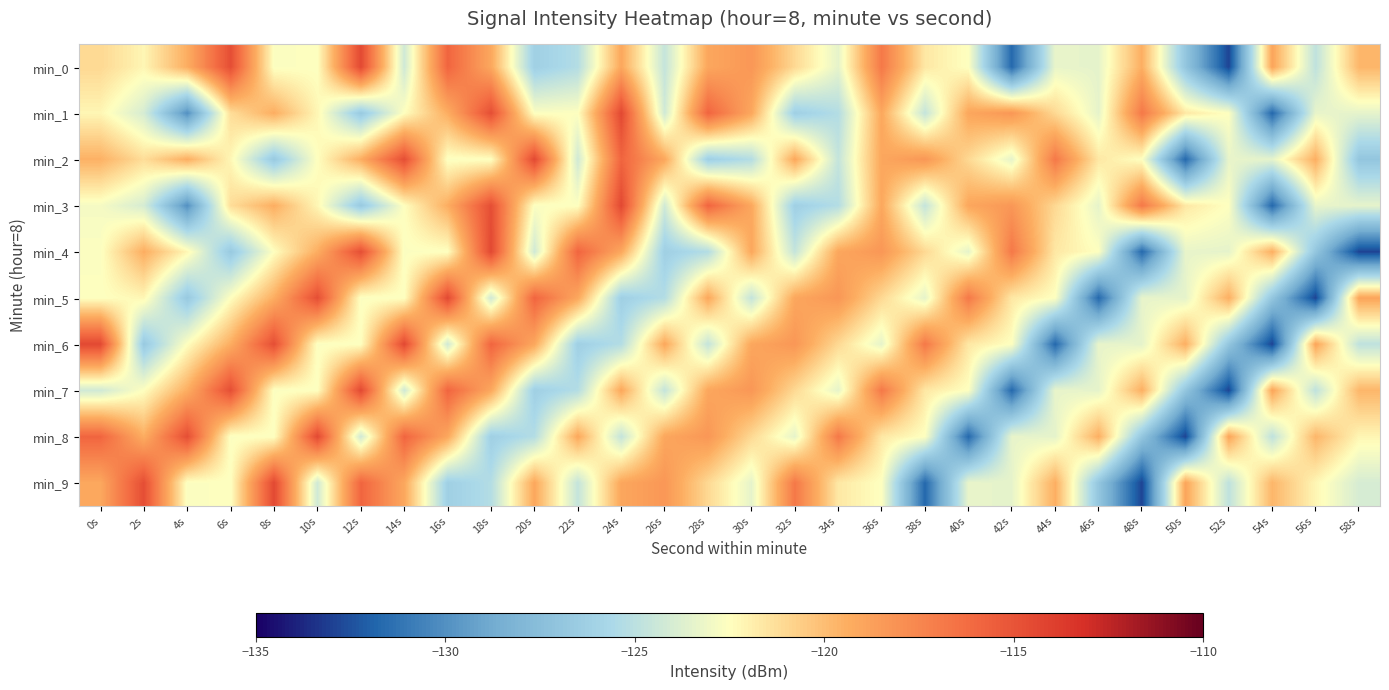

At 30s, list the series in order from smallest to largest.

min_2, min_5, min_9, min_8, min_4, min_1, min_3, min_6, min_0, min_7